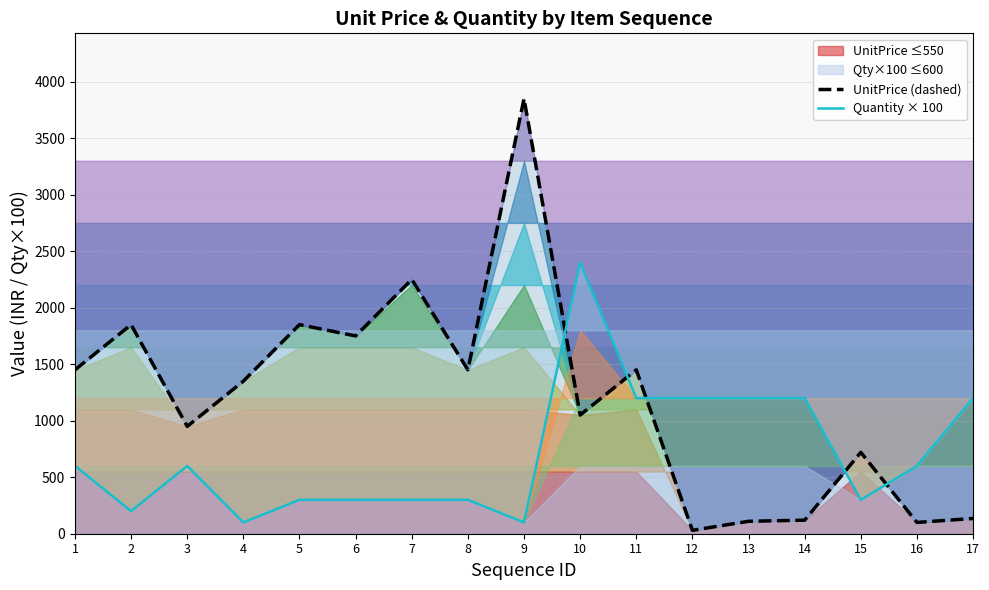

What is the spread (max minus min) of values at 3?

350